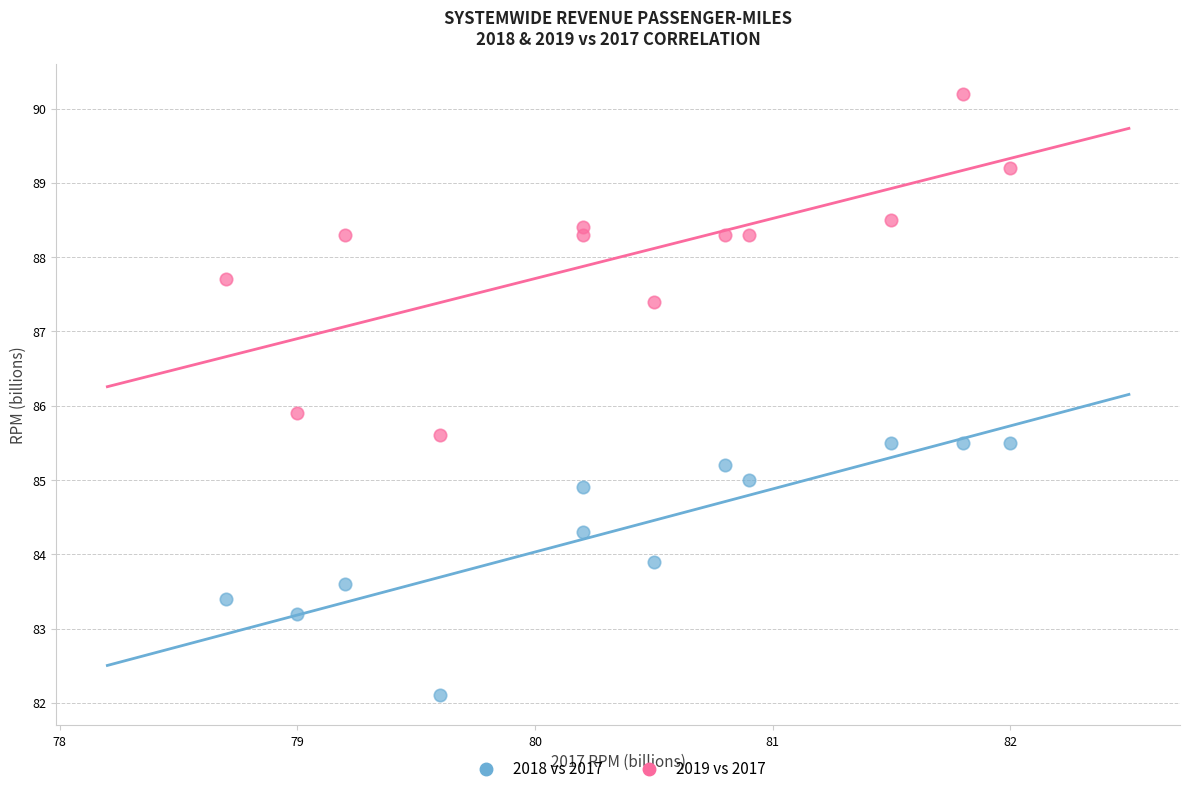

Which series contains the lowest Y value?

2018 vs 2017